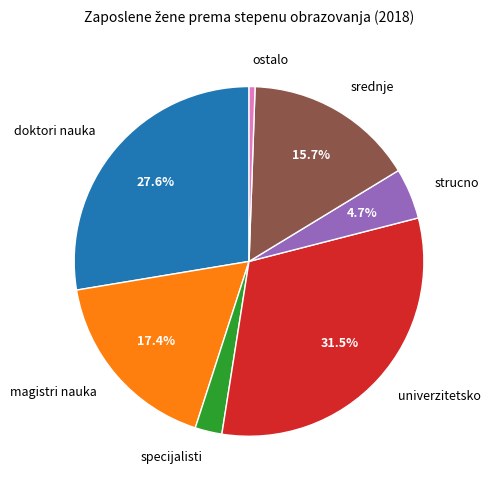

Count the number of slices in the pie.

7